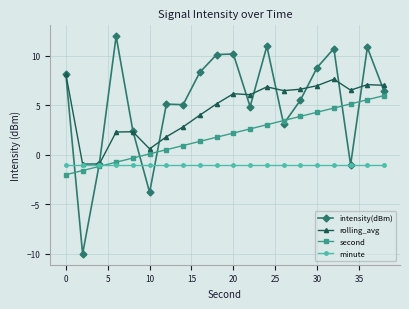

List the series in order of their peak value, highest first.

intensity(dBm), rolling_avg, second, minute